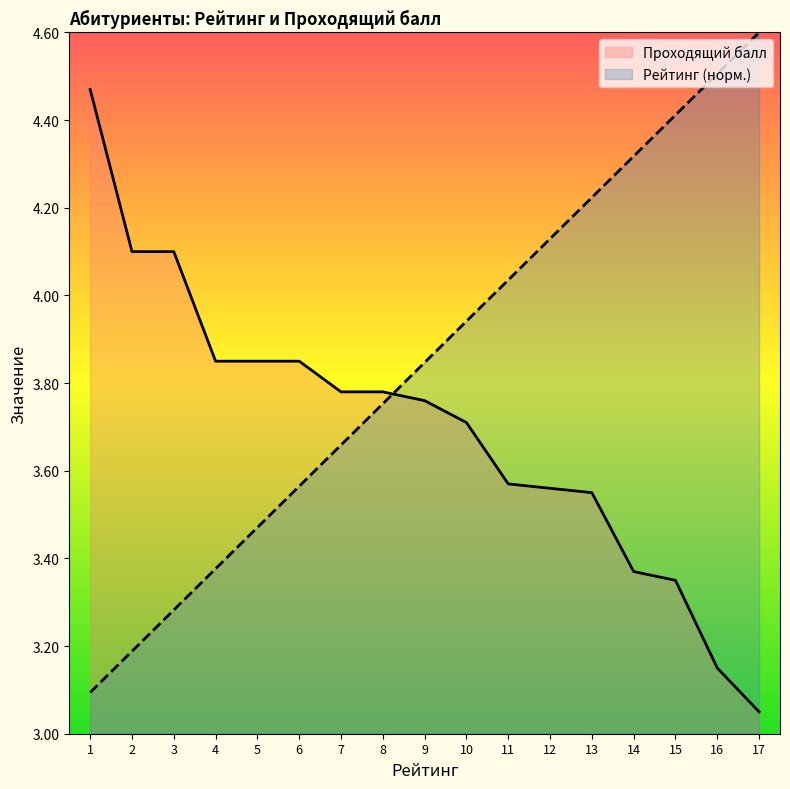

What is the average value of the Проходящий балл series?

3.7